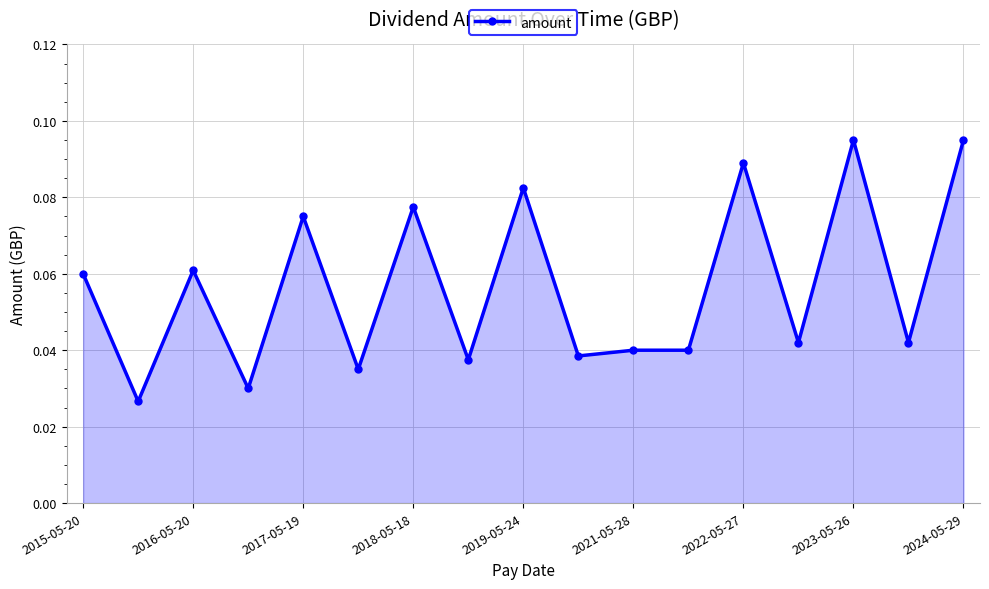

Count the values in the range 0 to 1.

17